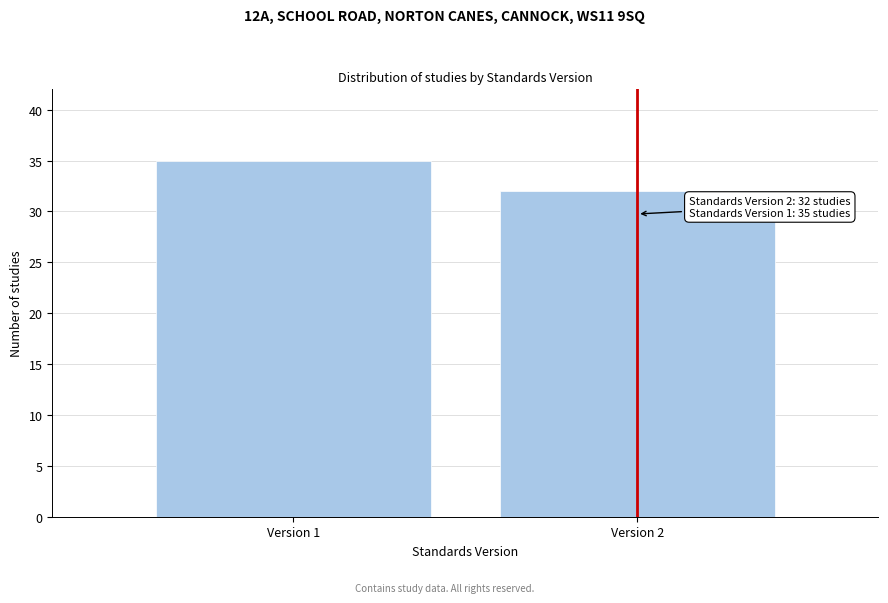

Reading left to right, what are all the values shown in this chart?

35	32